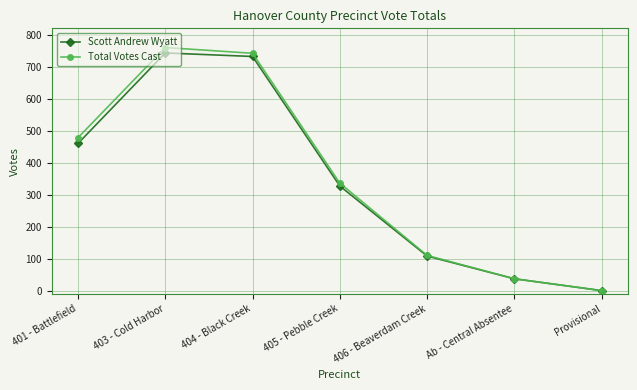

Reading right to left, extract all data points from this chart.

Scott Andrew Wyatt: Provisional=0	Ab - Central Absentee=37	406 - Beaverdam Creek=108	405 - Pebble Creek=327	404 - Black Creek=732	403 - Cold Harbor=743	401 - Battlefield=460
Total Votes Cast: Provisional=0	Ab - Central Absentee=37	406 - Beaverdam Creek=110	405 - Pebble Creek=336	404 - Black Creek=742	403 - Cold Harbor=760	401 - Battlefield=478